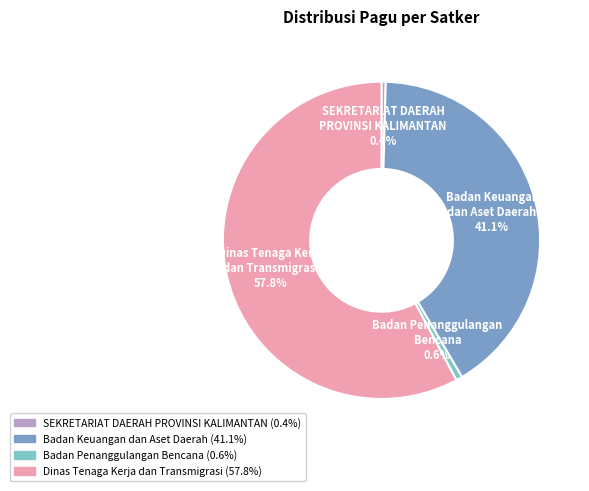

Between SEKRETARIAT DAERAH PROVINSI KALIMANTAN and Dinas Tenaga Kerja dan Transmigrasi, which is larger?

Dinas Tenaga Kerja dan Transmigrasi